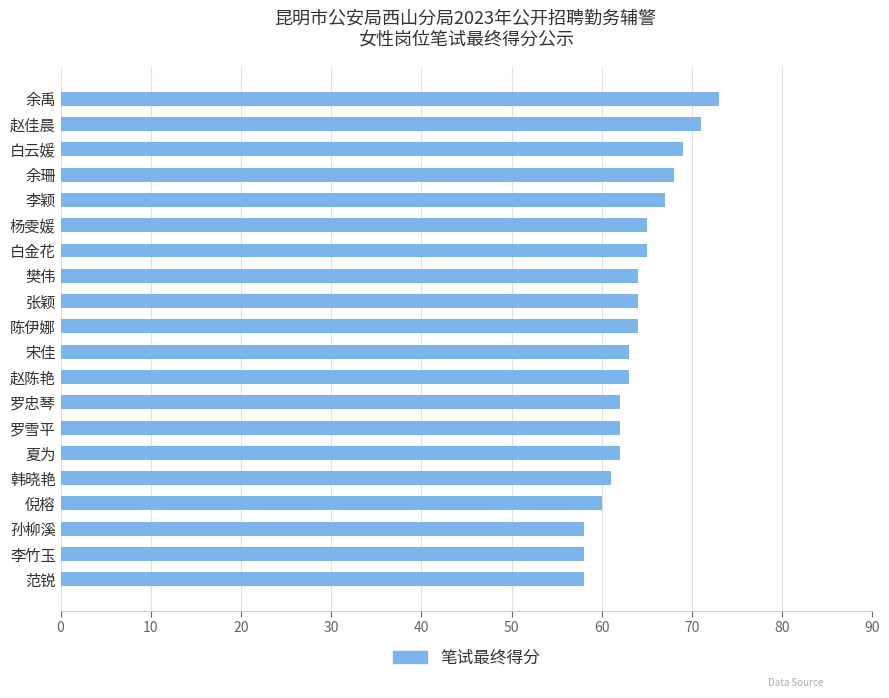

Does the chart contain any negative values?

No